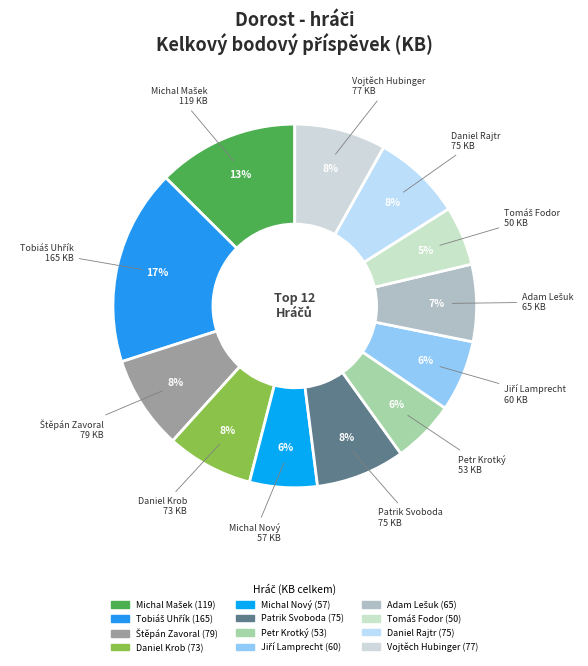

What is the change in value from Tobiáš Uhřík to Vojtěch Hubinger?

-88